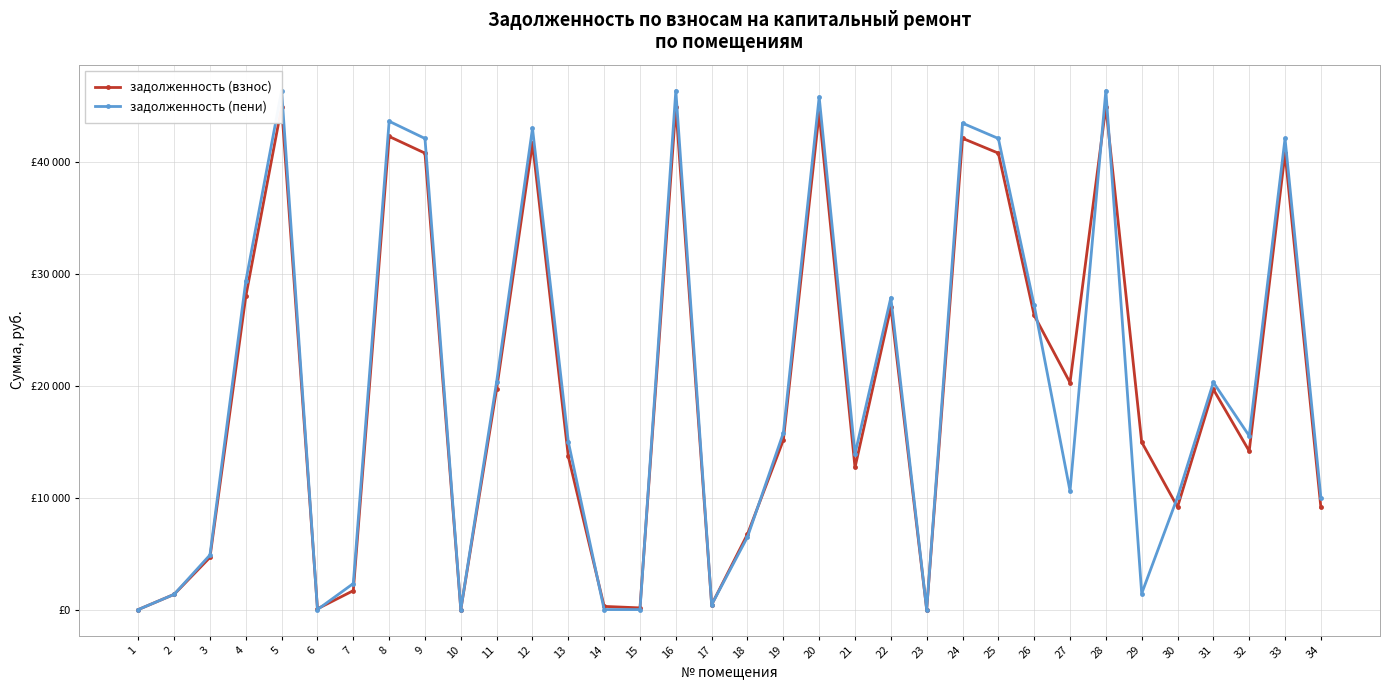

At how many categories does at least one series exceed 45551?

4